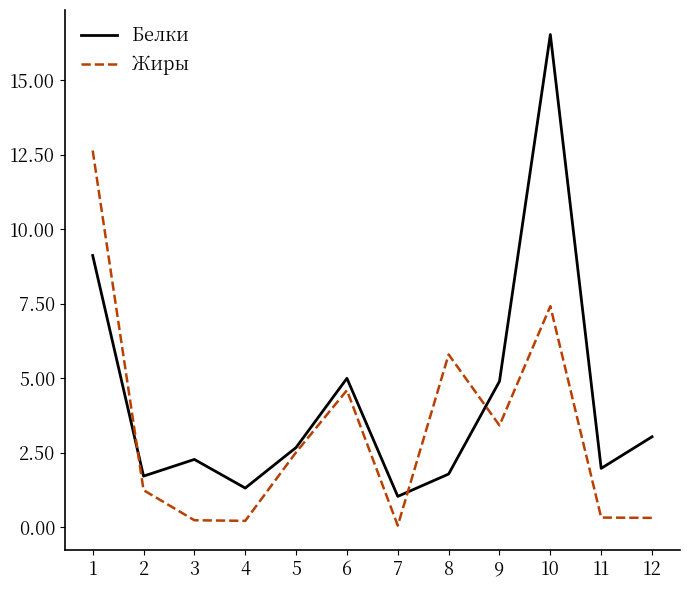

Which category has the lowest value in the Белки series?

7